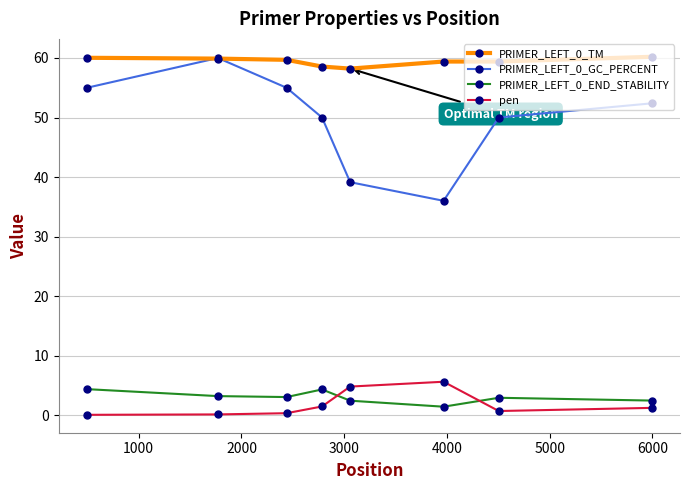

How many lines are shown in the chart?

4